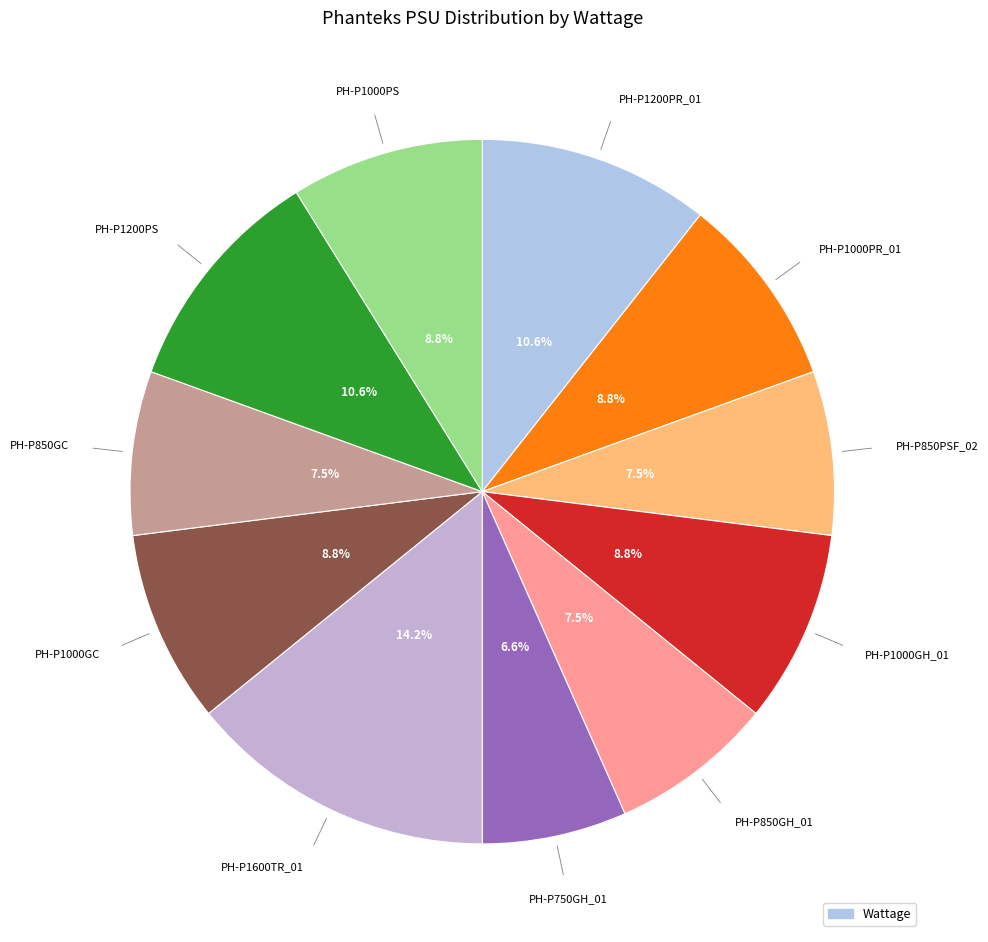

How many segments does this pie chart have?

11